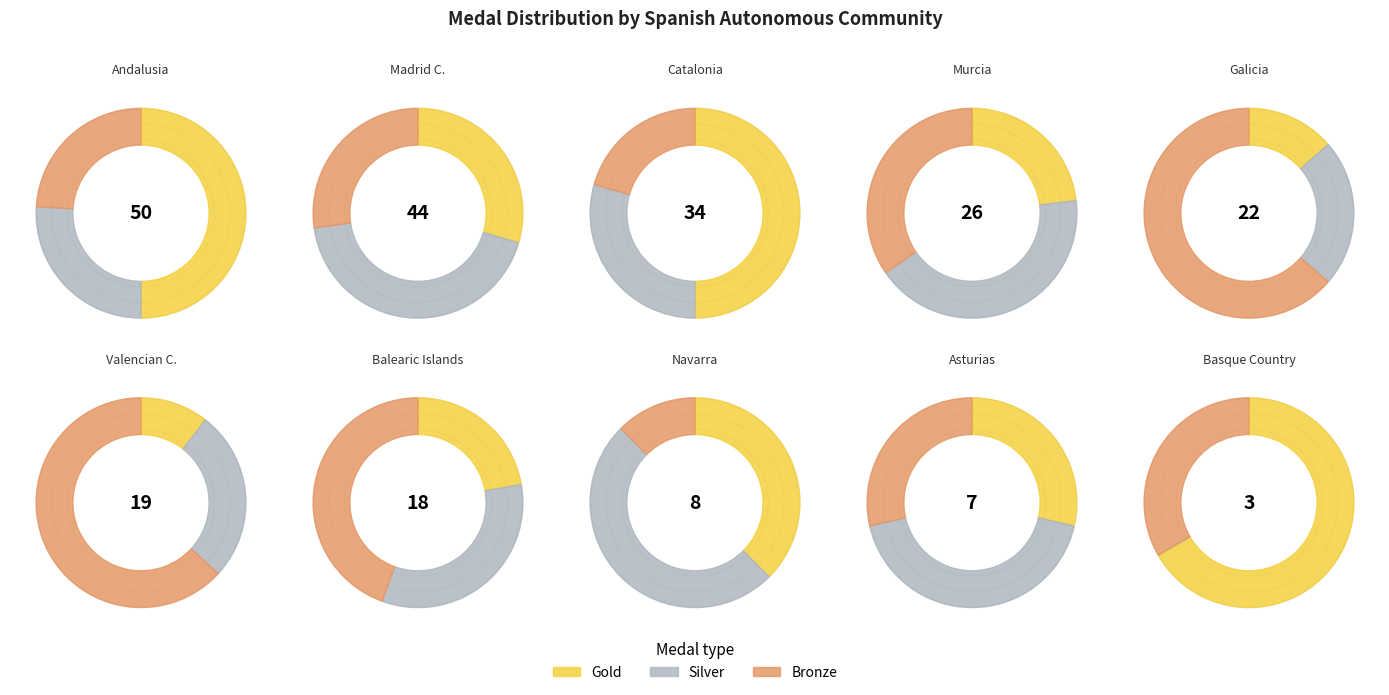

Is the sum of Asturias and Valencian C. greater than half?

No